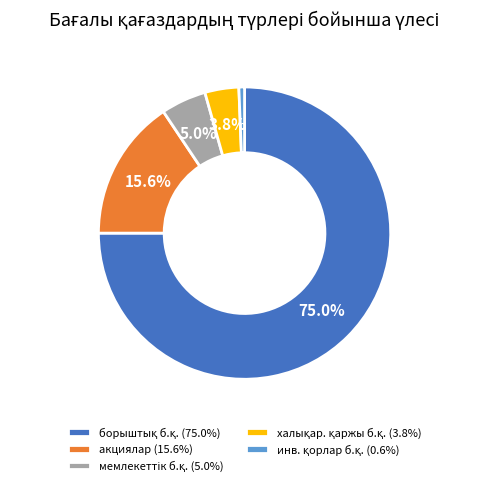

How much of the chart is everything except акциялар (15.6%)?

84.4%